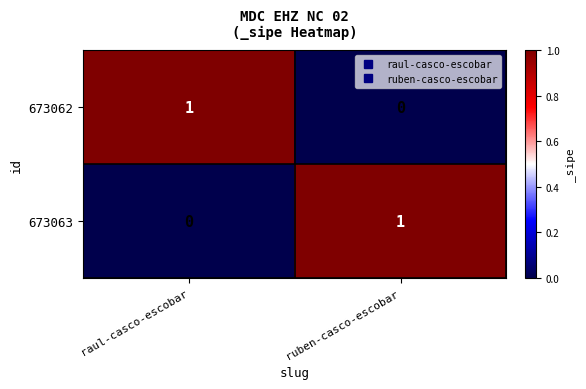

At which label does 673063 reach its minimum?

raul-casco-escobar